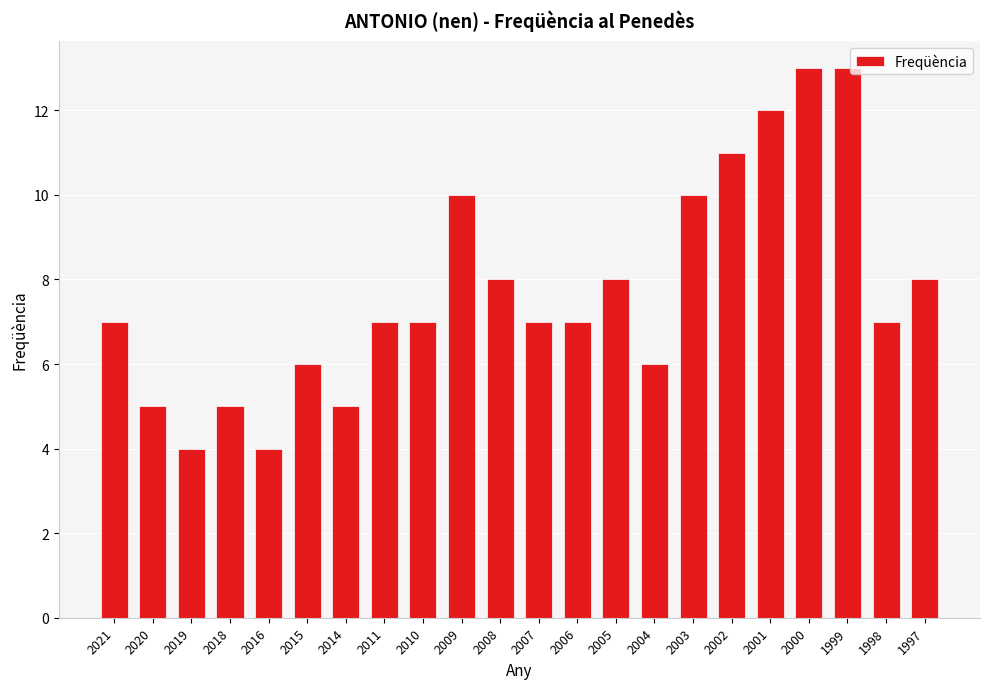

What is the difference between the maximum and minimum values?

9